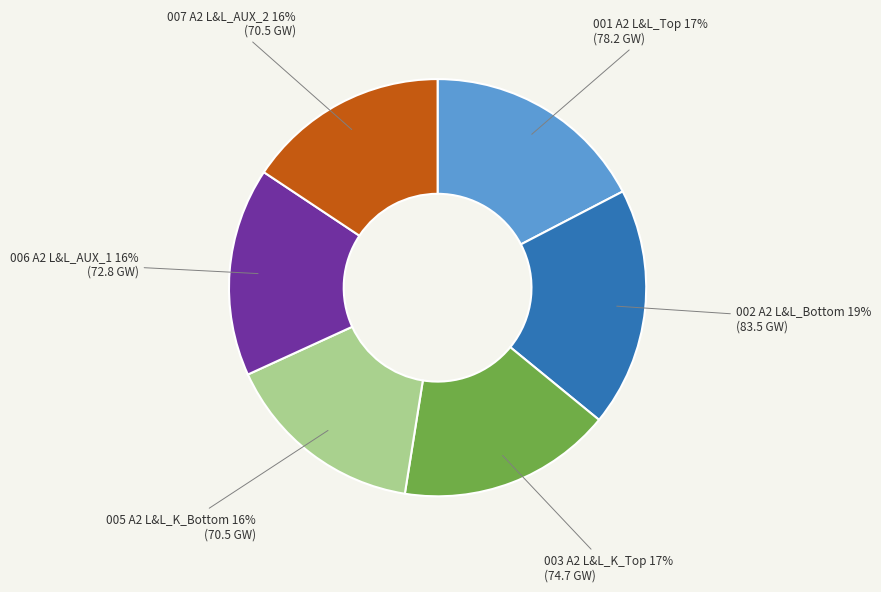

Is the sum of 002 A2 L&L_Bottom and 006 A2 L&L_AUX_1 greater than half?

No